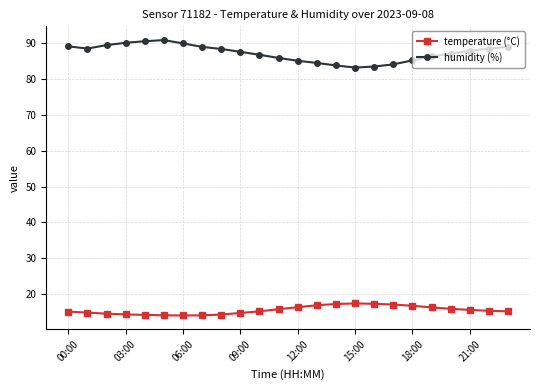

List the series in order of their overall mean, highest first.

humidity (%), temperature (°C)